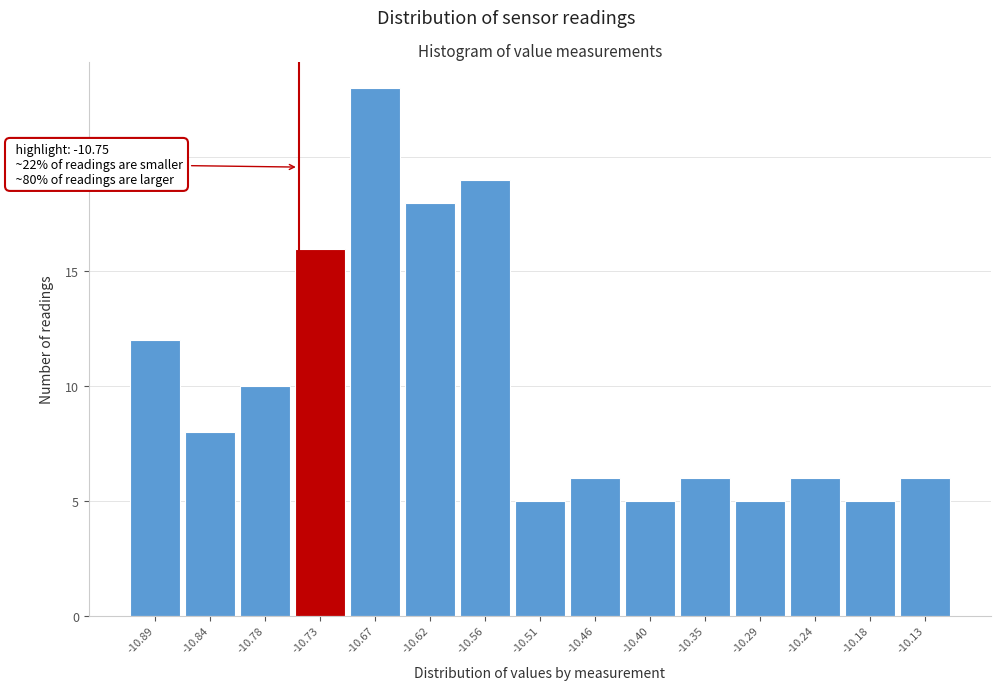

Over which range of the x-axis is the bar tallest?

-10.70 to -10.65